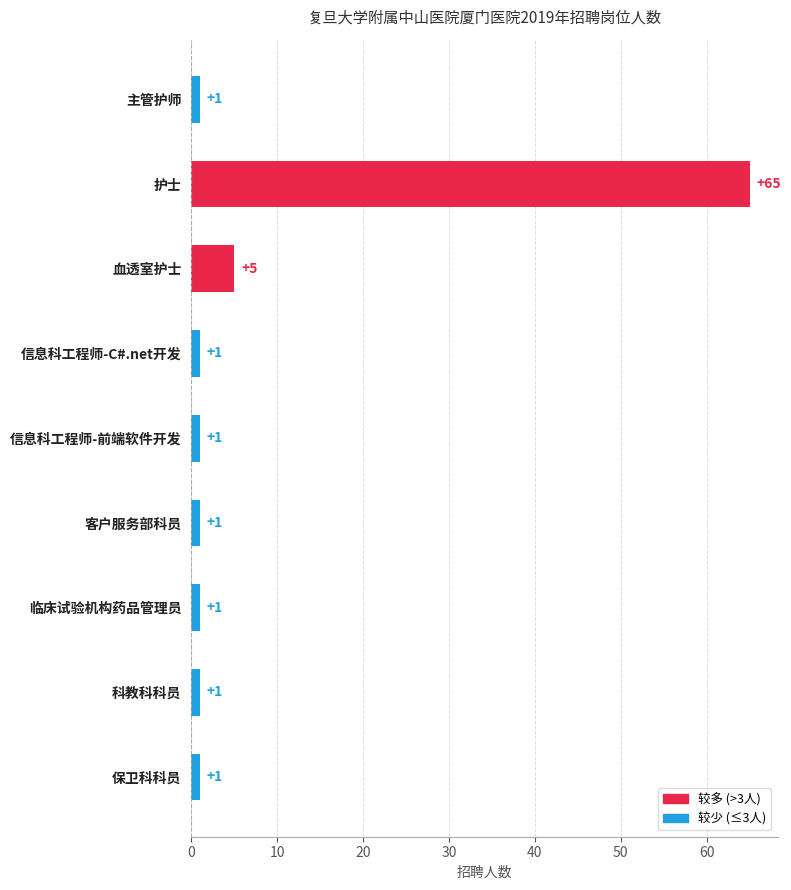

What is the smallest value displayed?

1